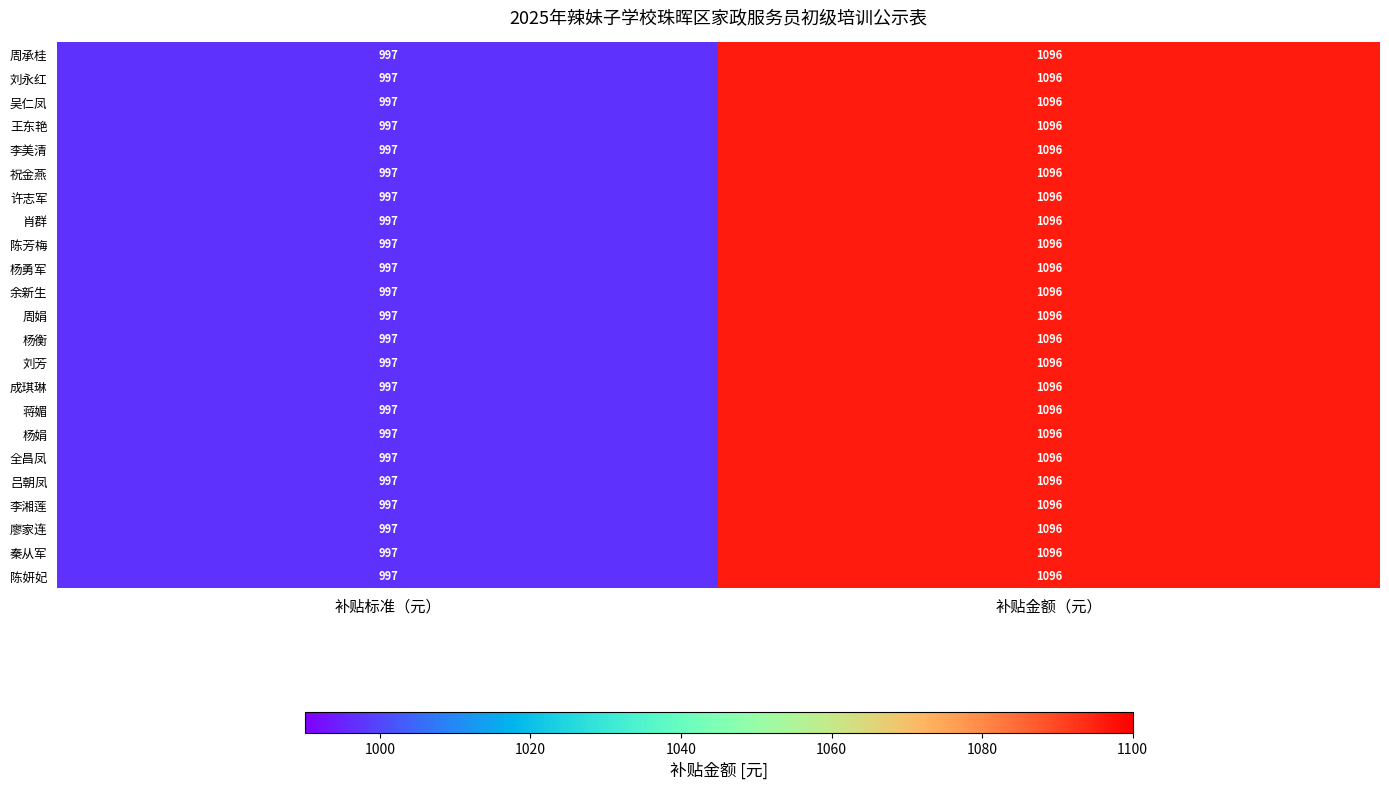

True or false: 吕朝凤 has a value of 997 at 补贴标准（元）.

True